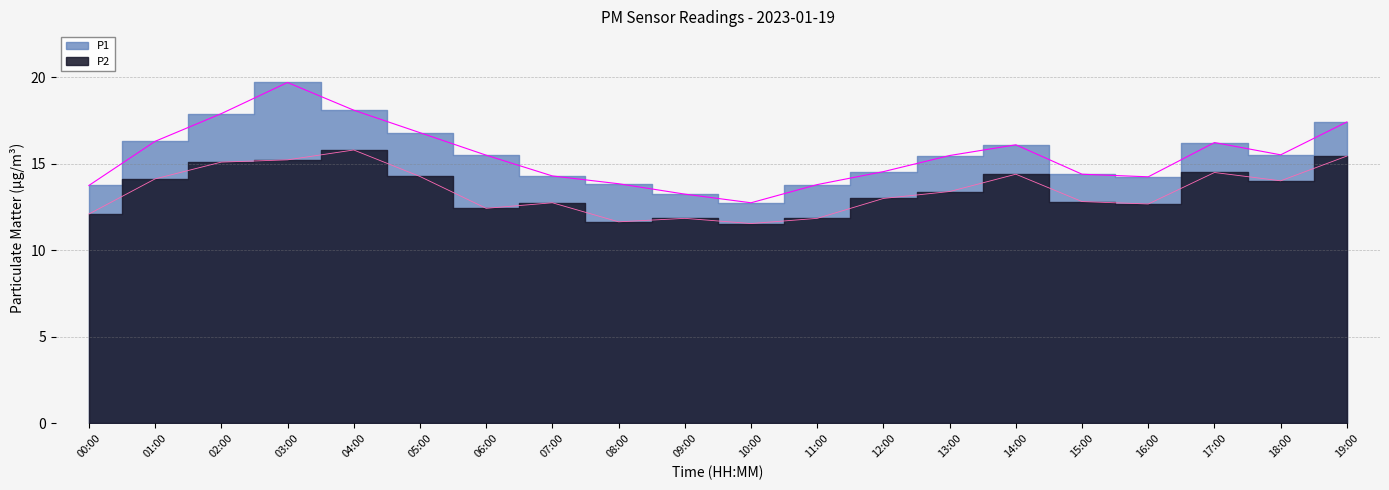

What is the label of the 7th point from the right?

13:00